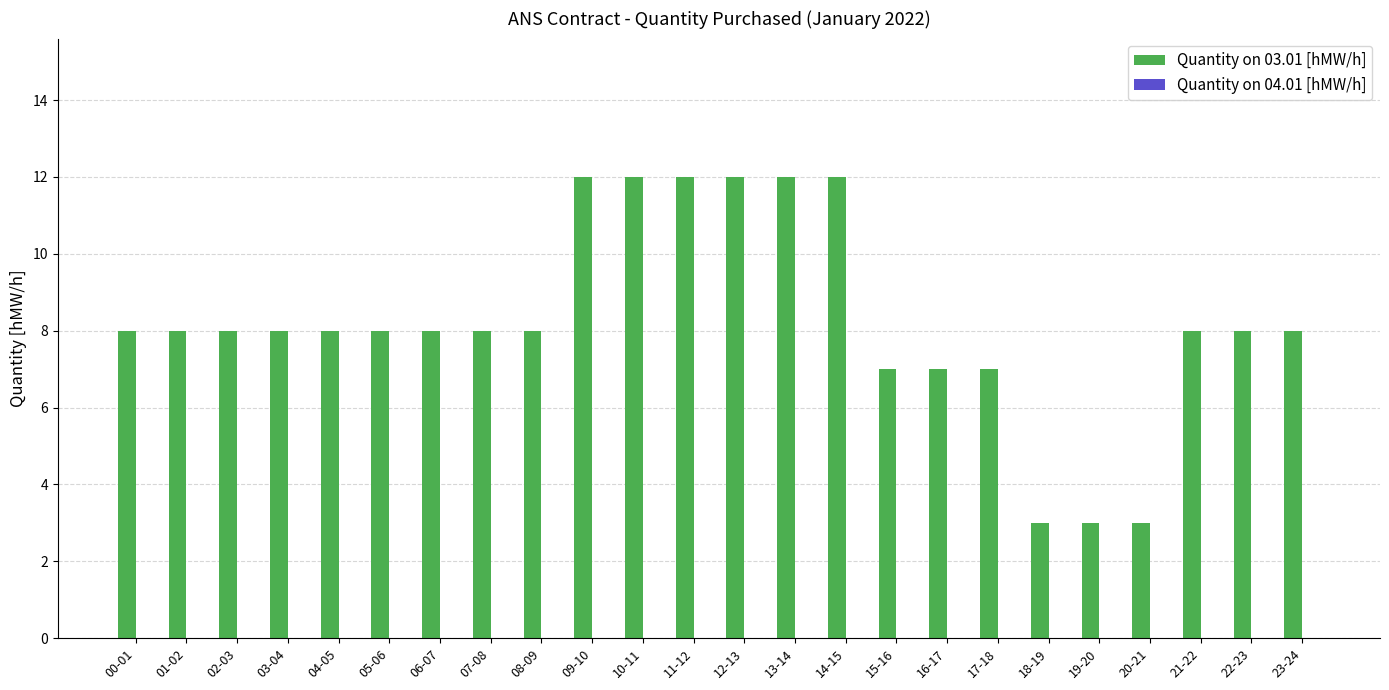

At how many categories does at least one series exceed 9?

6